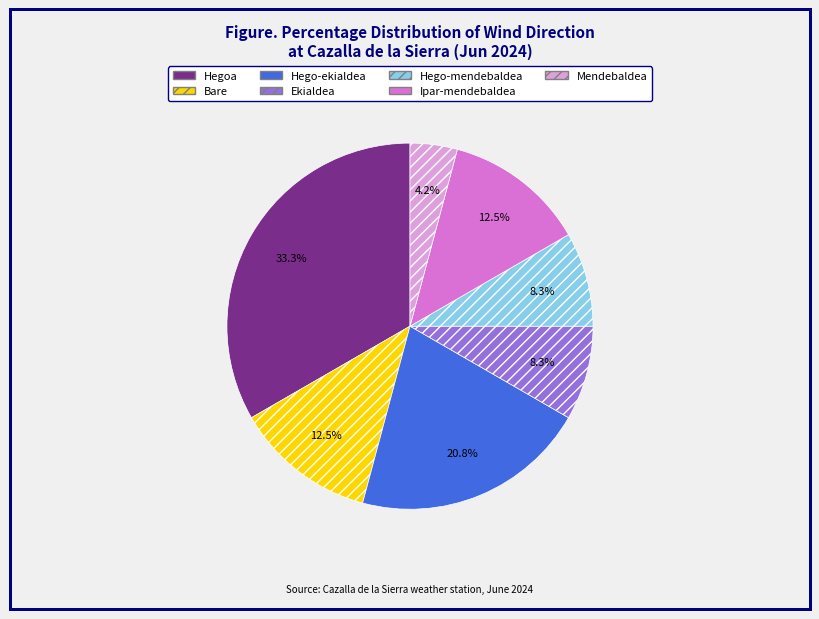

To the nearest percent, what is the difference between the Hegoa and Mendebaldea slice percentages?

29%